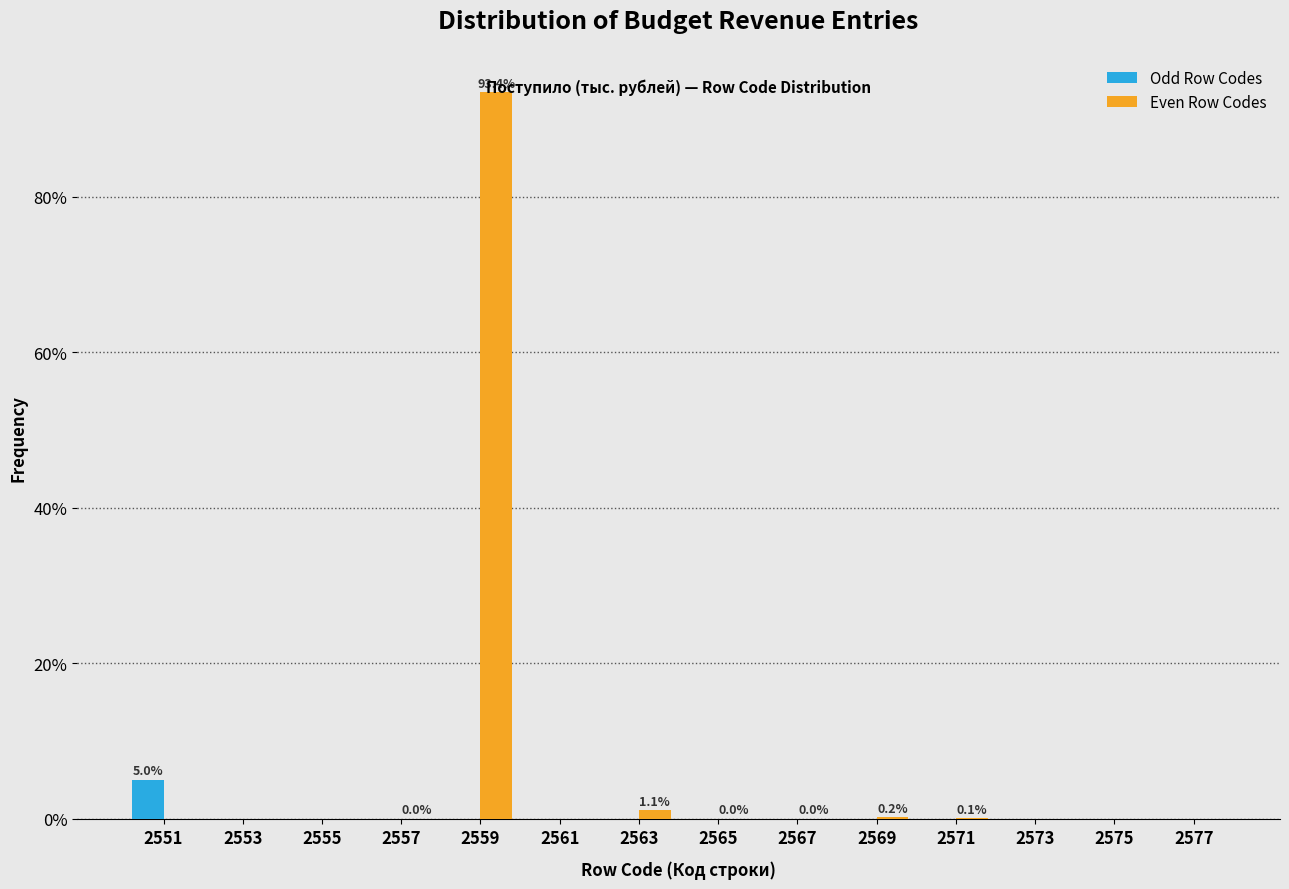

At which category does the chart reach its peak across all series?

2559